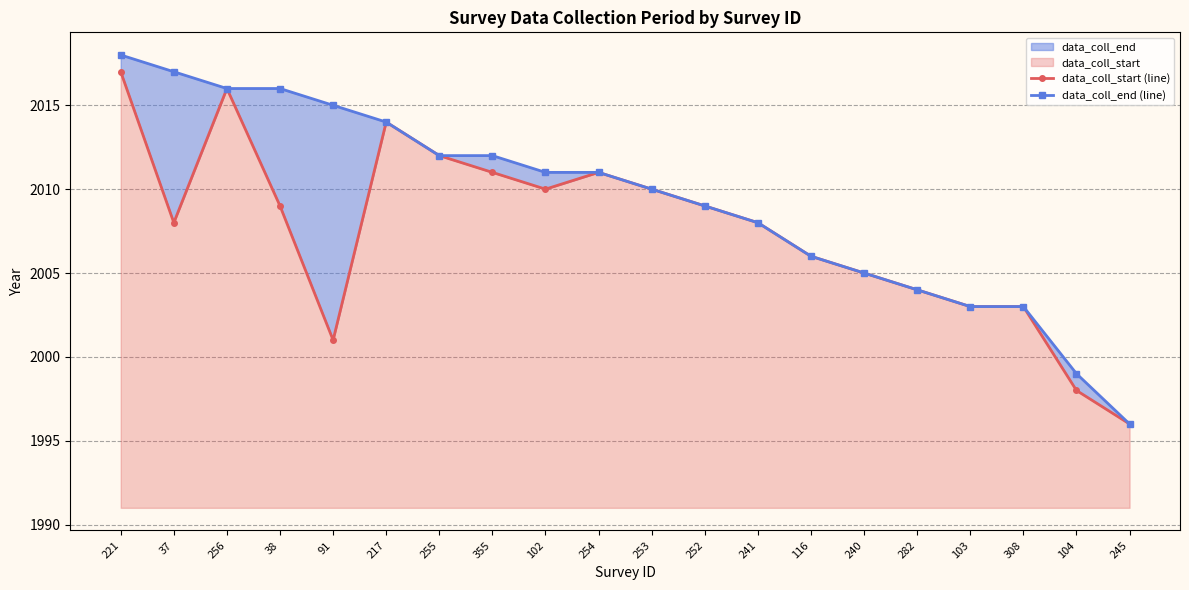

Reading right to left, transcribe all the data shown in this chart.

data_coll_start (line): 1996	1998	2003	2003	2004	2005	2006	2008	2009	2010	2011	2010	2011	2012	2014	2001	2009	2016	2008	2017
data_coll_end (line): 1996	1999	2003	2003	2004	2005	2006	2008	2009	2010	2011	2011	2012	2012	2014	2015	2016	2016	2017	2018